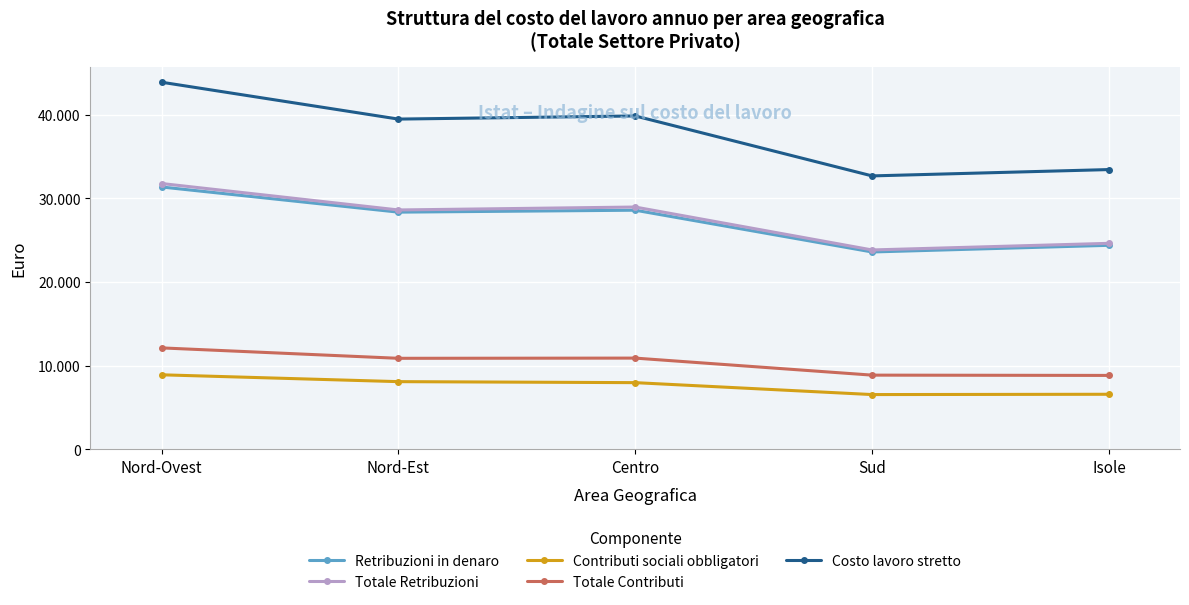

What is the total value across all series at Nord-Est?

115408